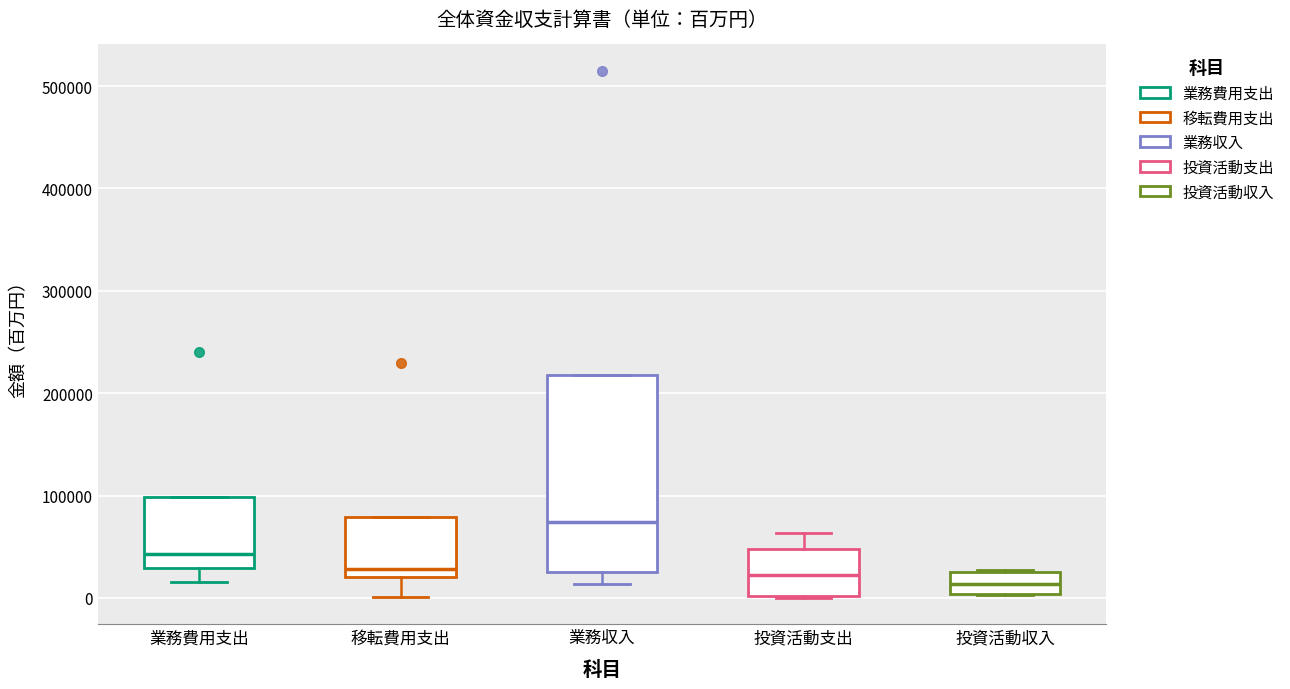

Which box is the tallest, from its lower edge to its upper edge?

業務収入